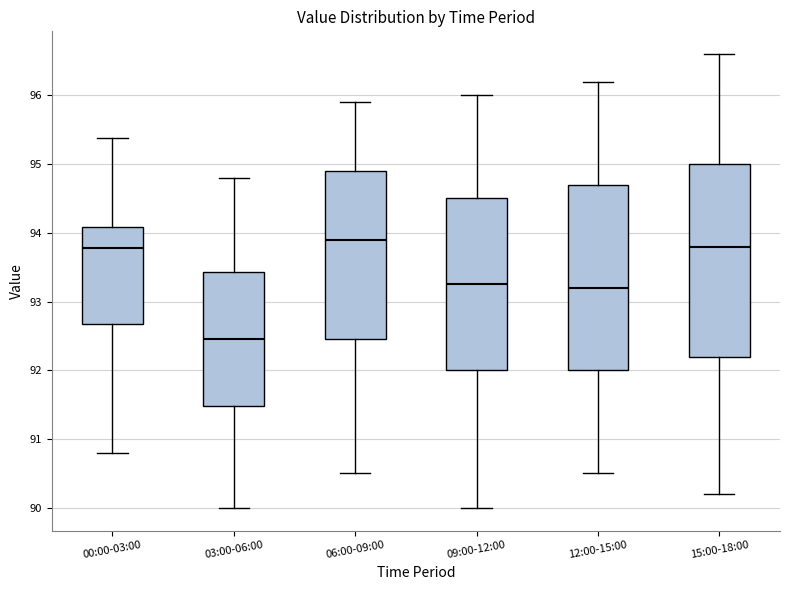

Which box's median line is the lowest?

03:00-06:00